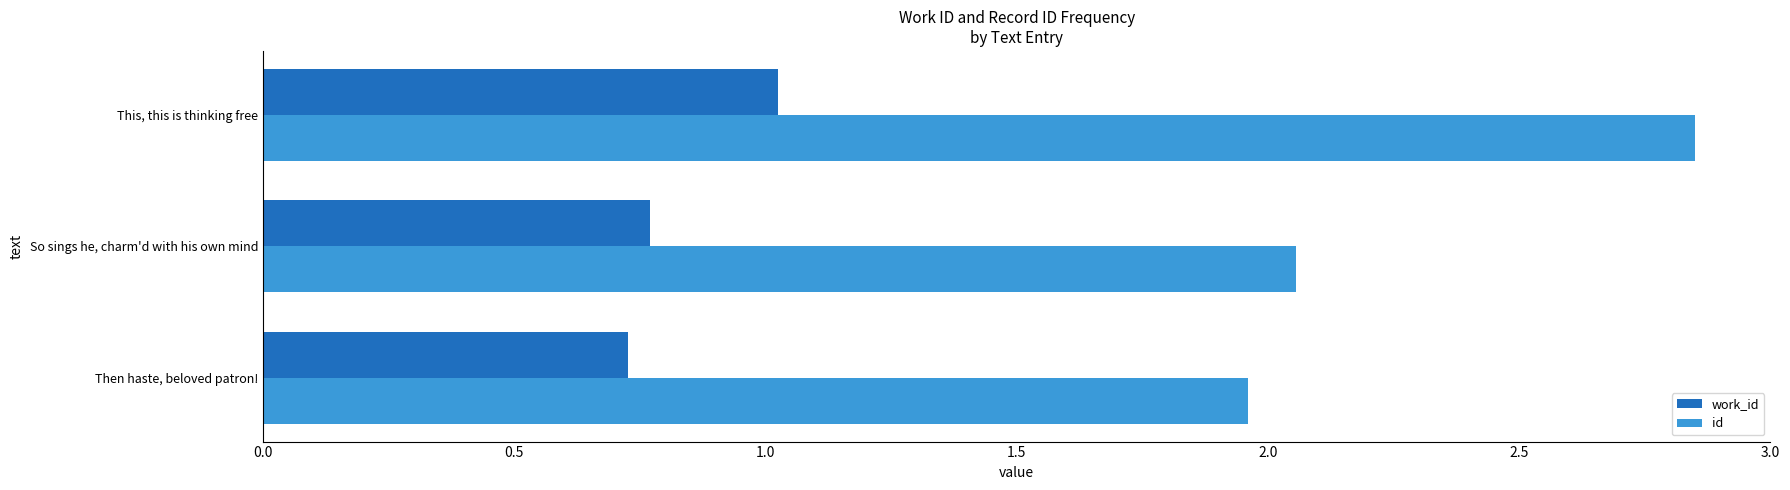

At which label does id reach its peak?

This, this is thinking free